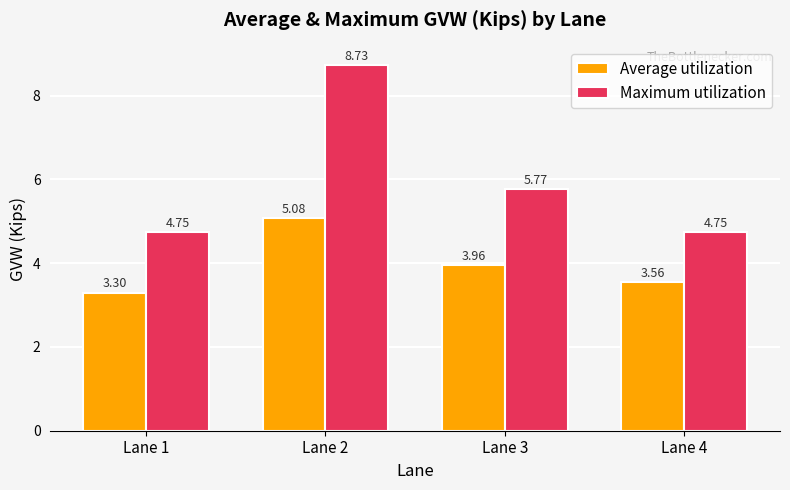

List the series in order of their peak value, lowest first.

Average utilization, Maximum utilization